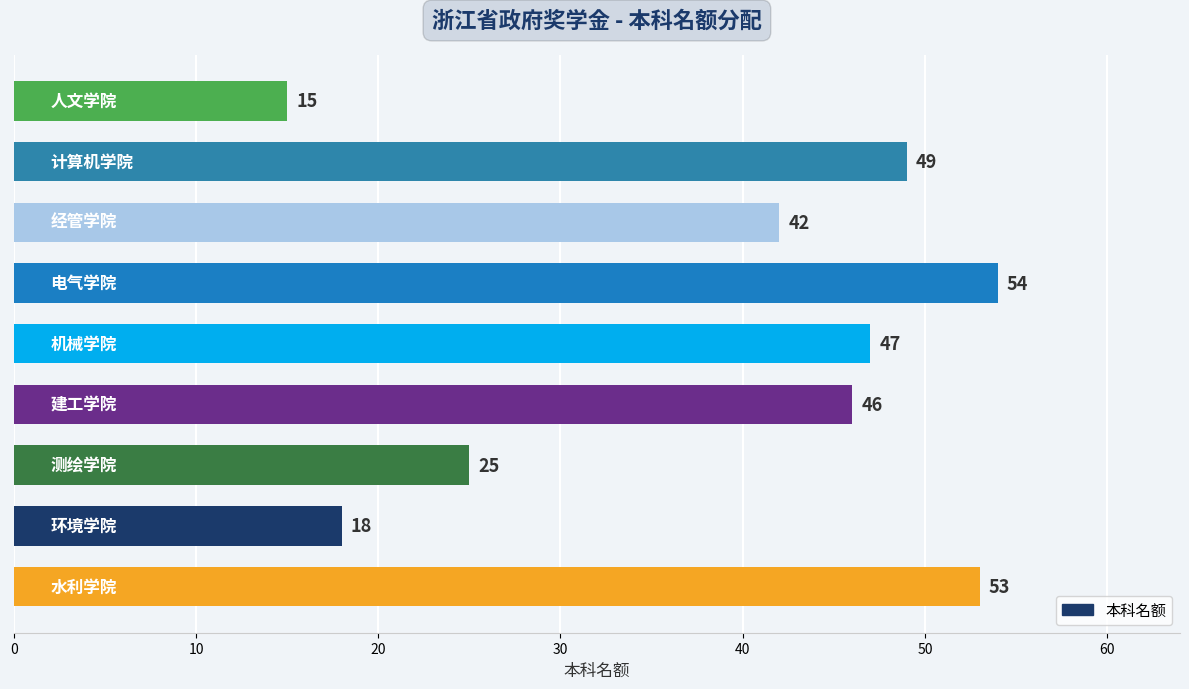

How many data points are less than 46?

4